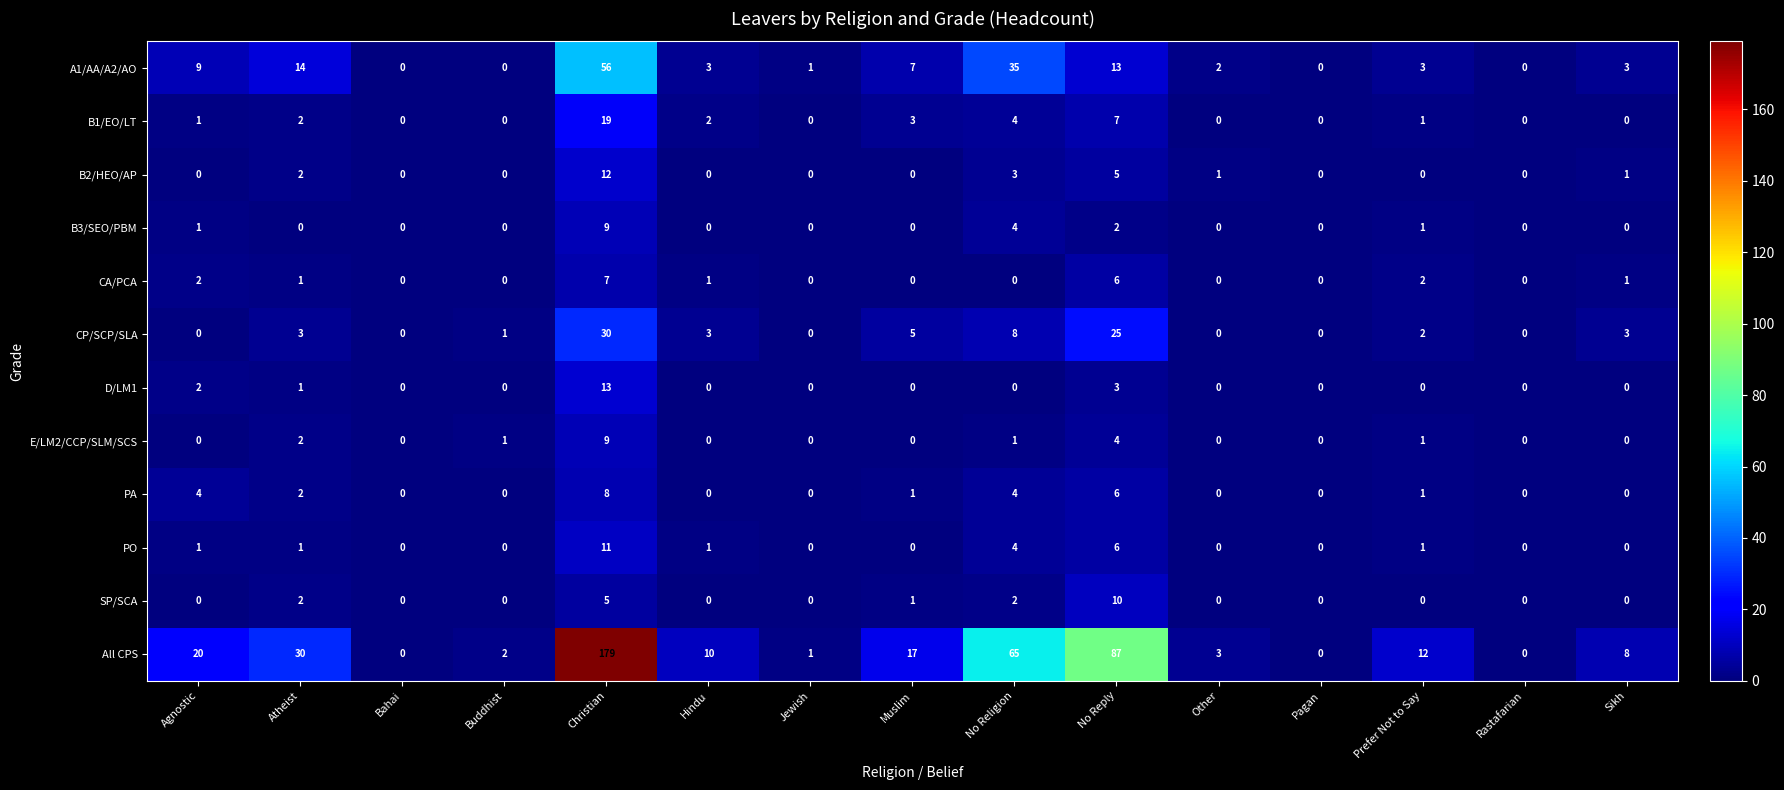

How many data points in B1/EO/LT are less than 1?

7